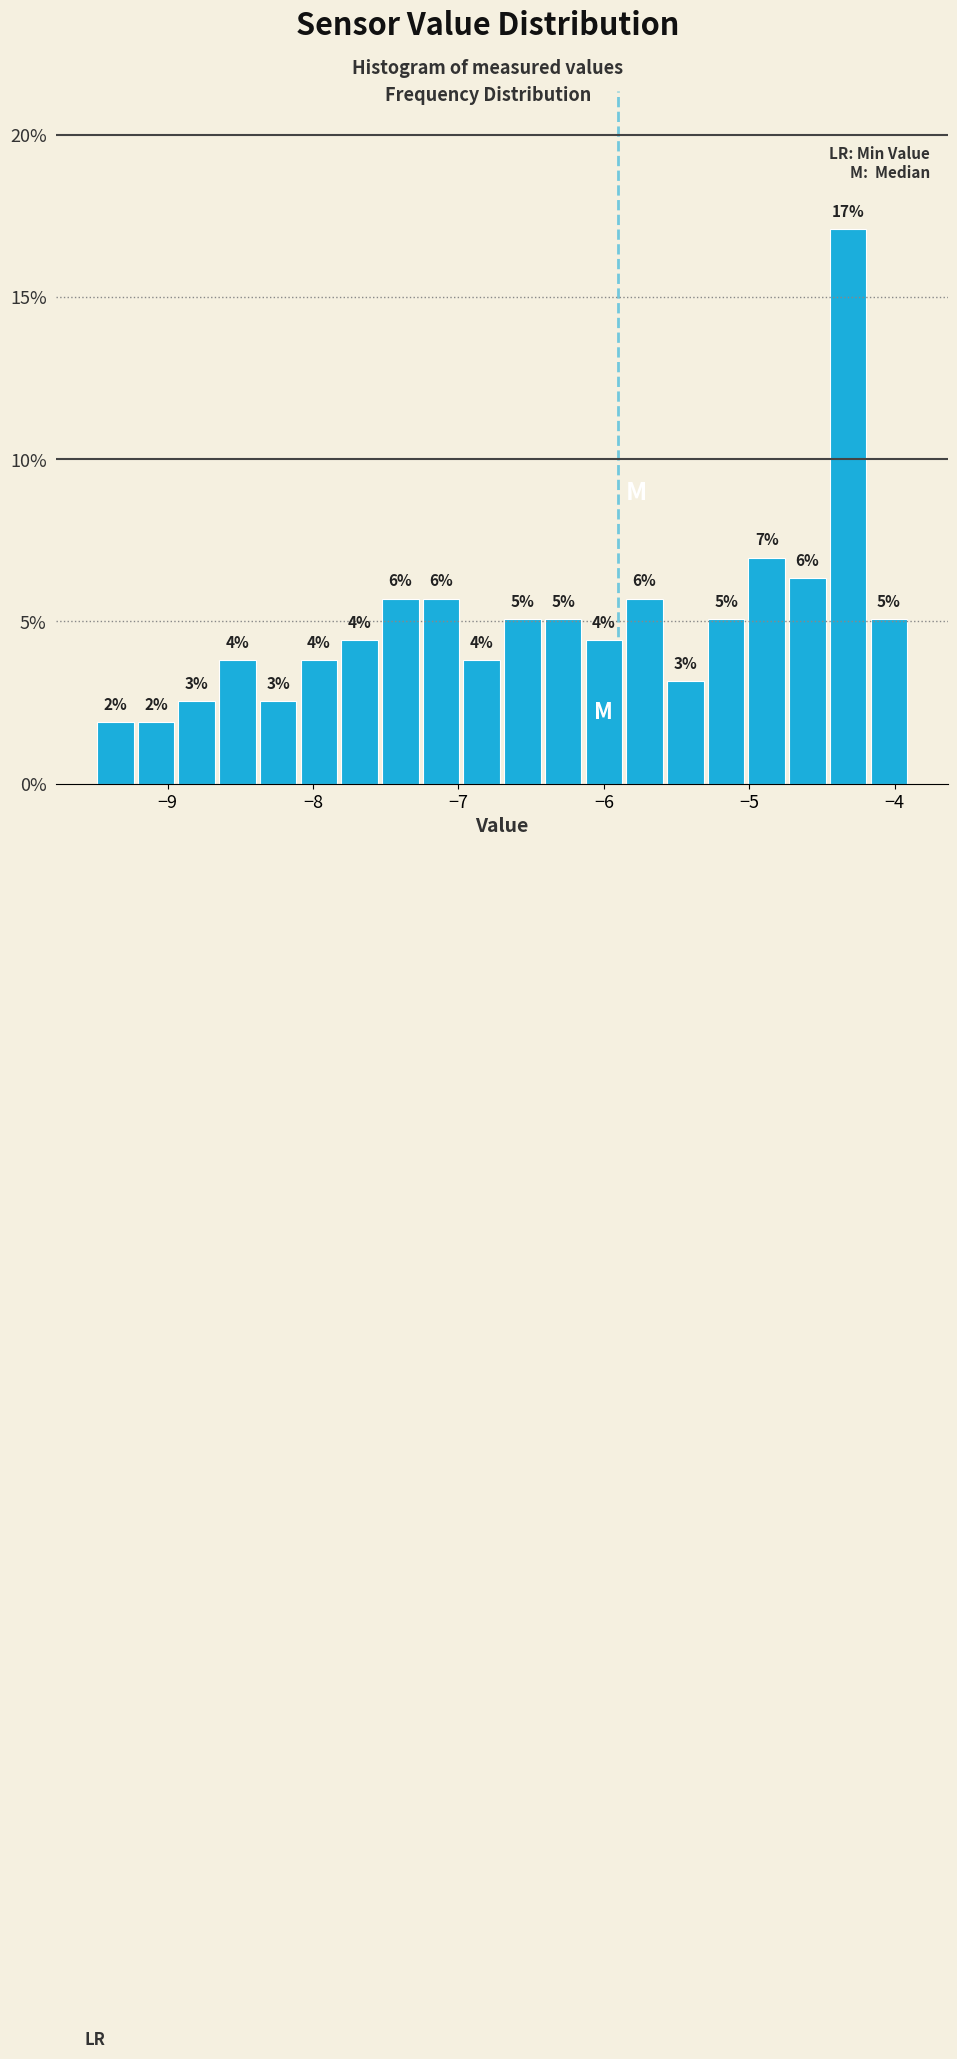

Around what value on the x-axis is the tallest bar? Give the approximate position of its centre, as read against the axis.

-4.3